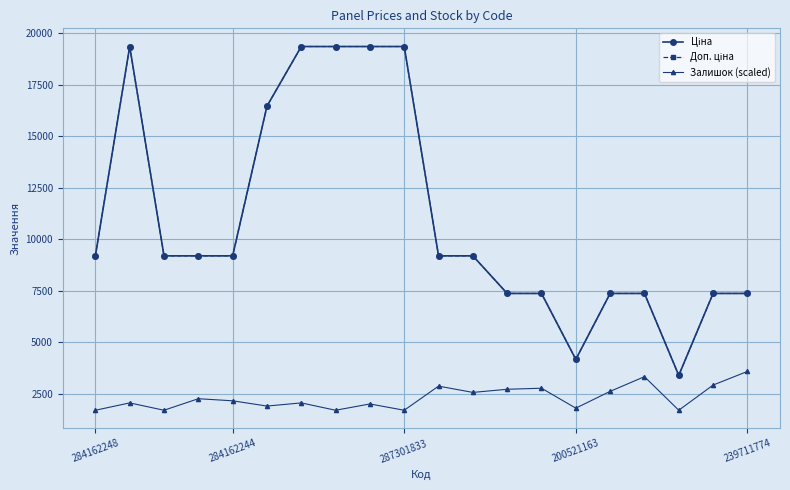

What is the lowest value of the Залишок (scaled) series?

1692.8